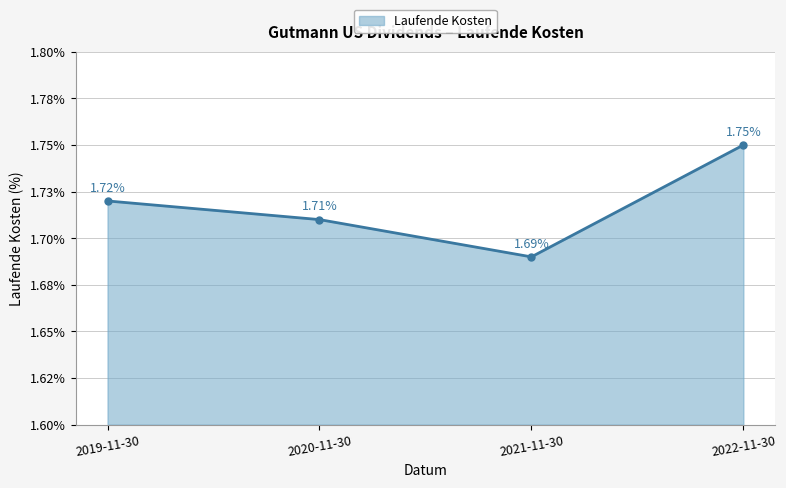

Is this an area chart (filled region under the line)?

Yes